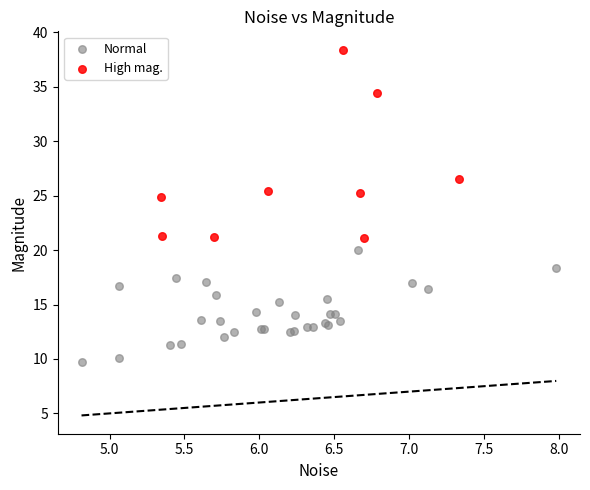

What are all the series names shown in the legend?

Normal, High mag.